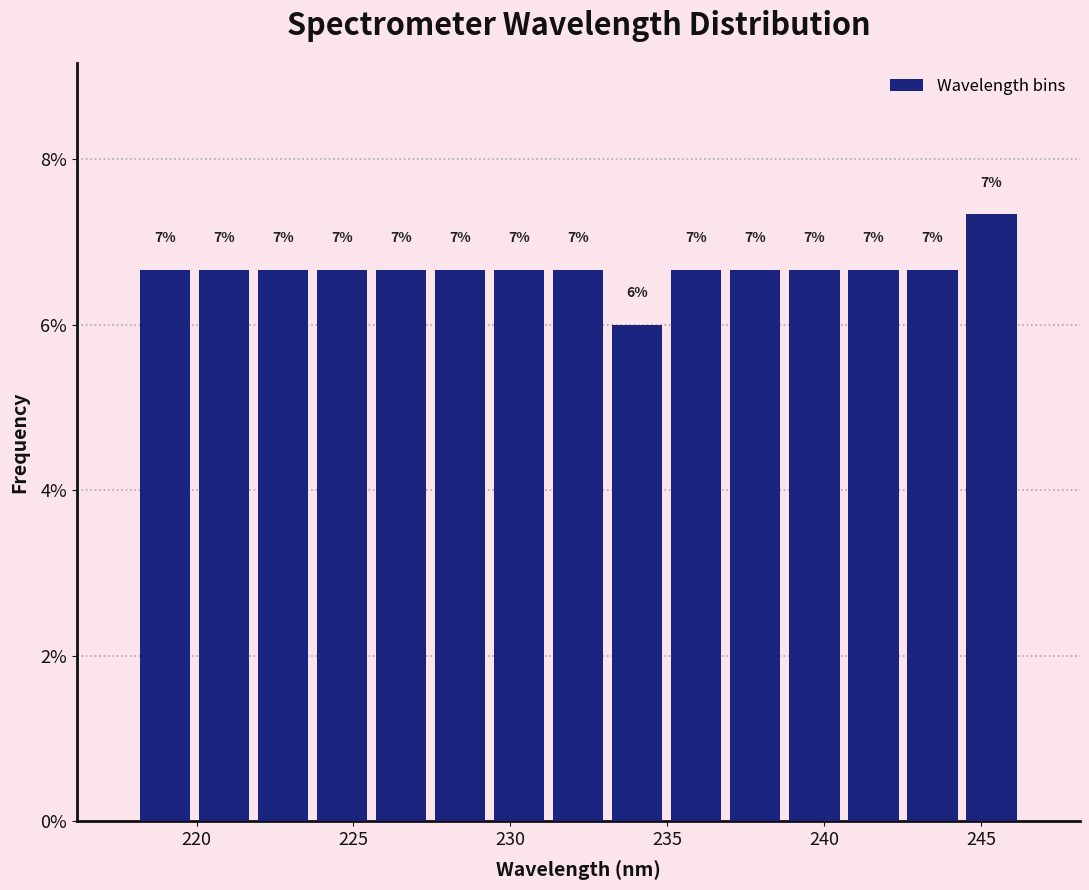

Read against the x-axis, roughly where is the centre of the tallest bar?

245.5